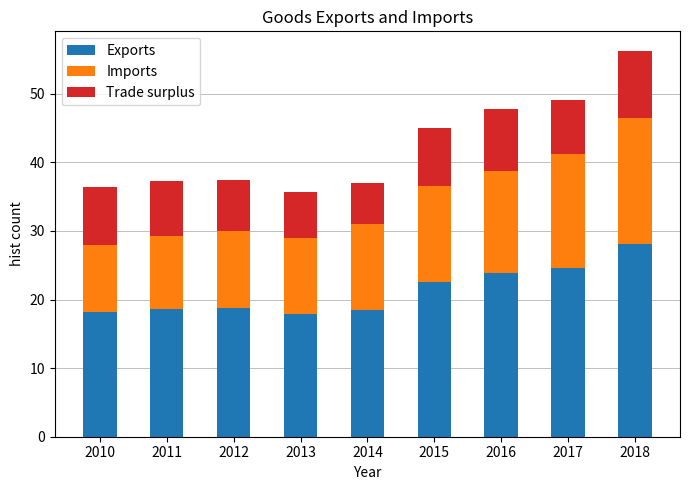

The value of Exports at 2016 is 23.9. True or false?

True